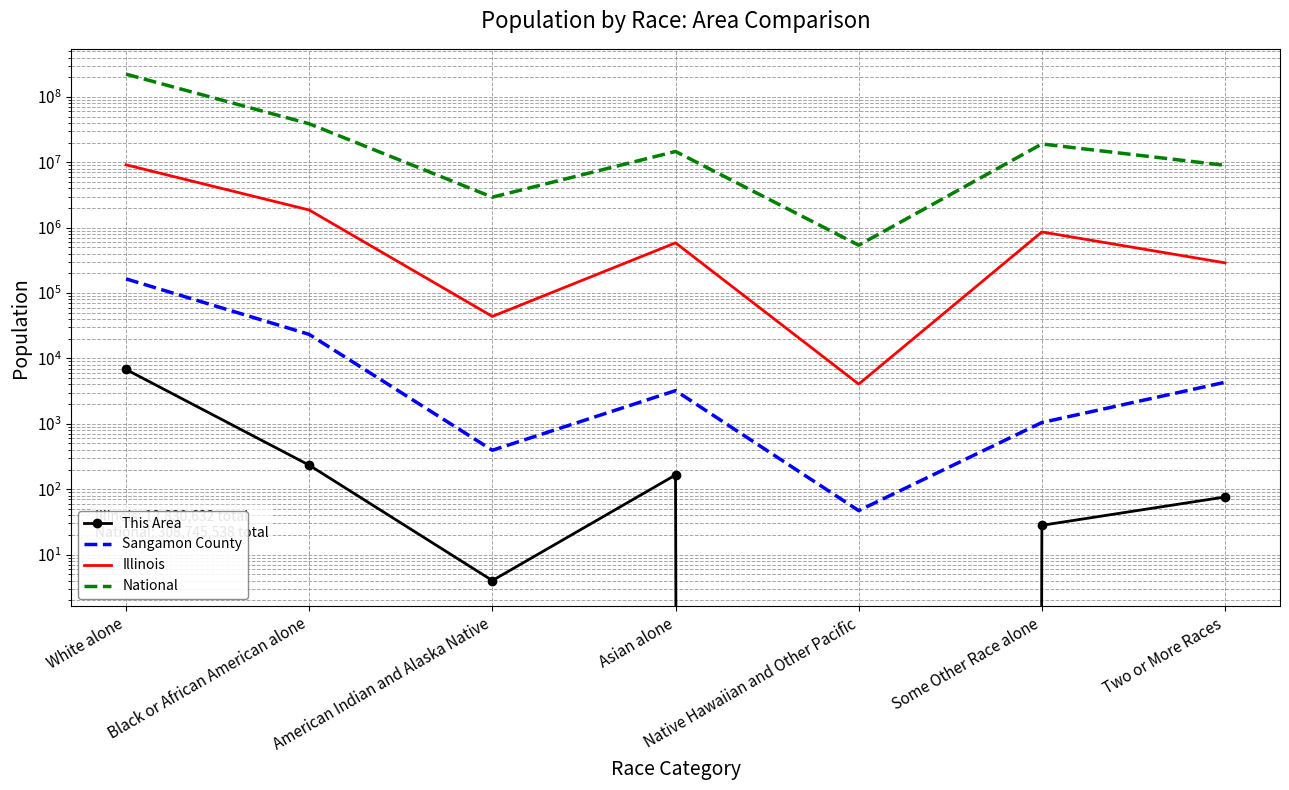

What is the value of the National point at the 1st from the left?

223553265